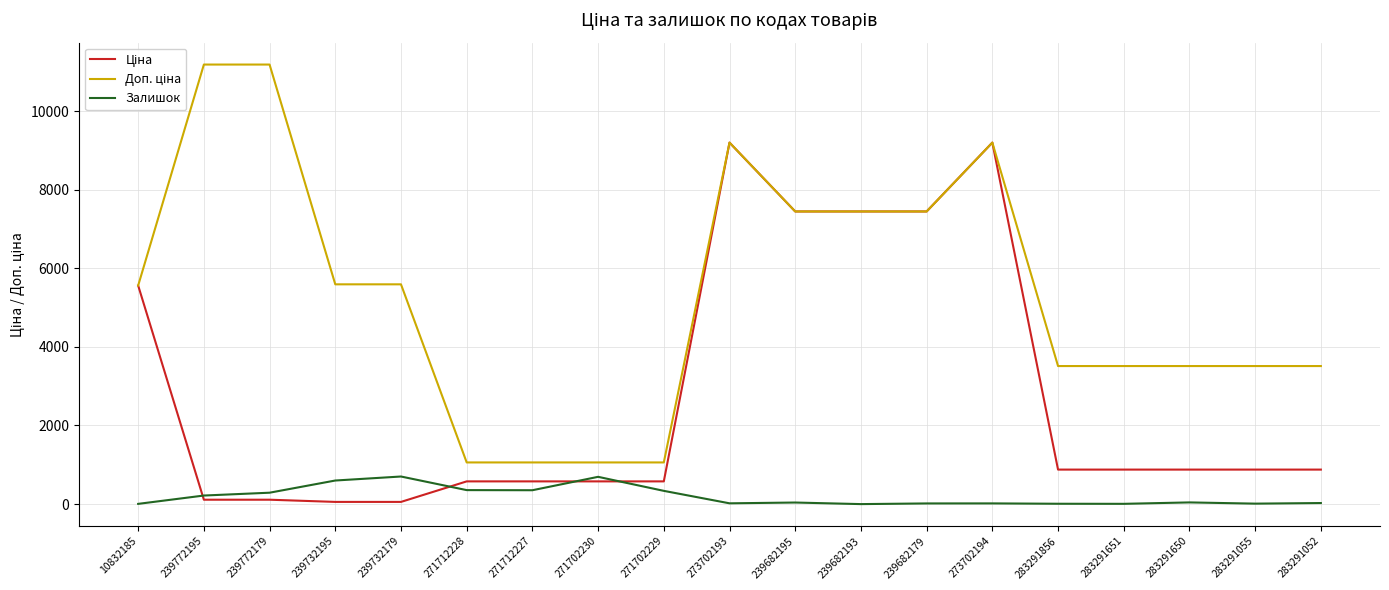

What is the spread (max minus min) of values at 239732195?

5535.1